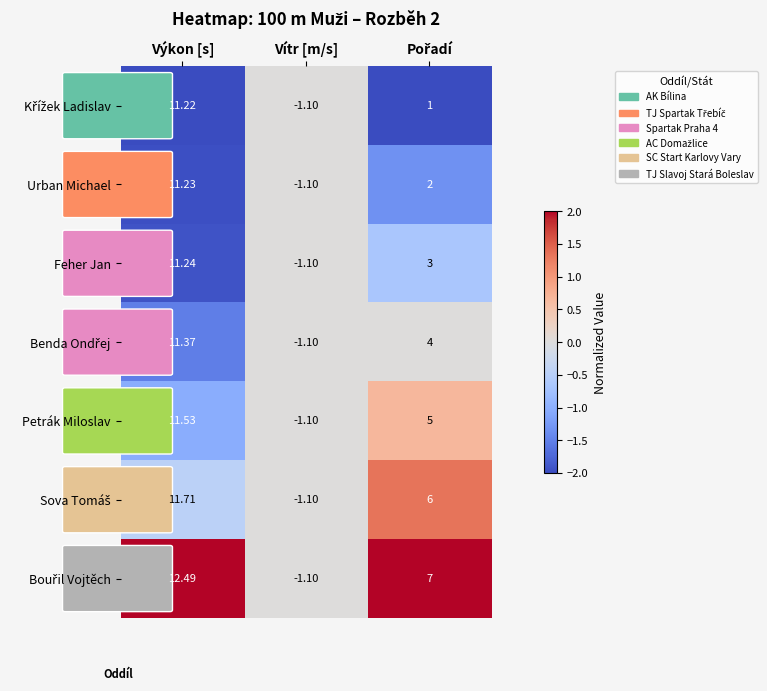

At which category is the sum across all series the highest?

Výkon [s]